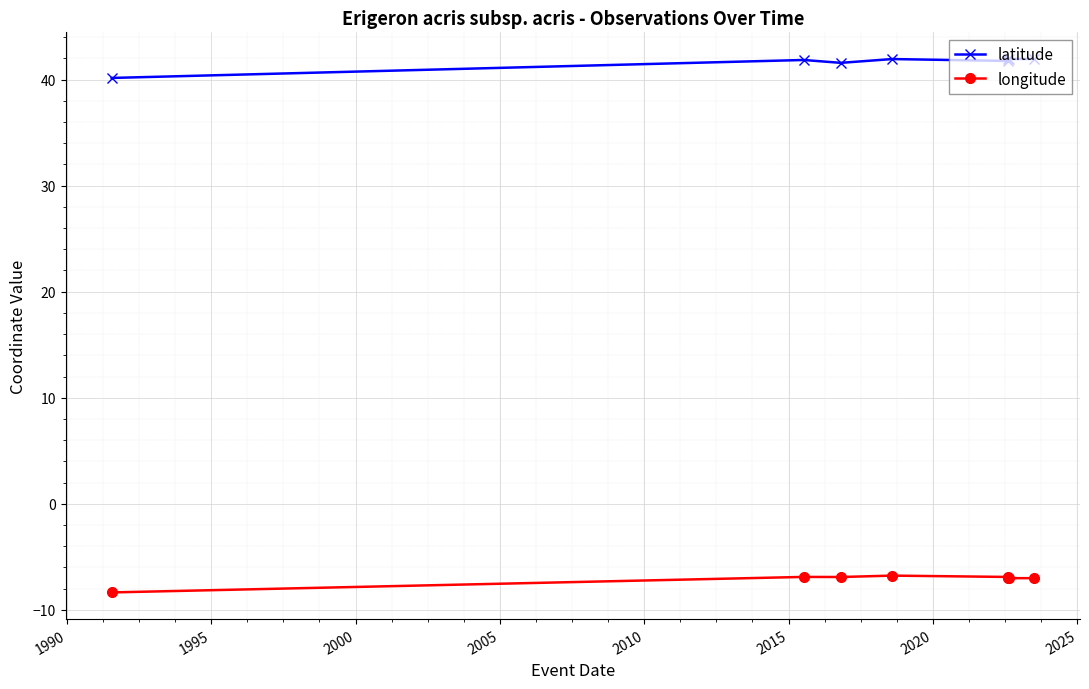

Which series has the largest range (max minus min)?

latitude